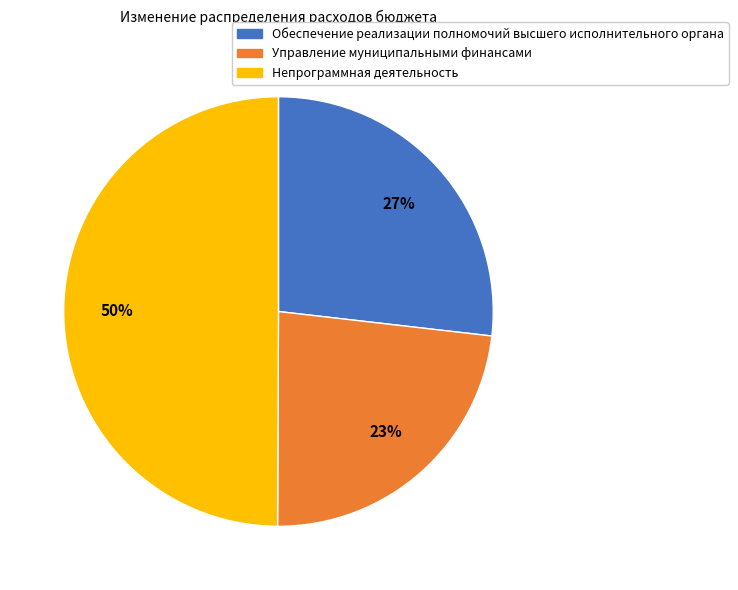

What is the ratio of the value at Управление муниципальными финансами to the value at Обеспечение реализации полномочий высшего исполнительного органа?

0.9